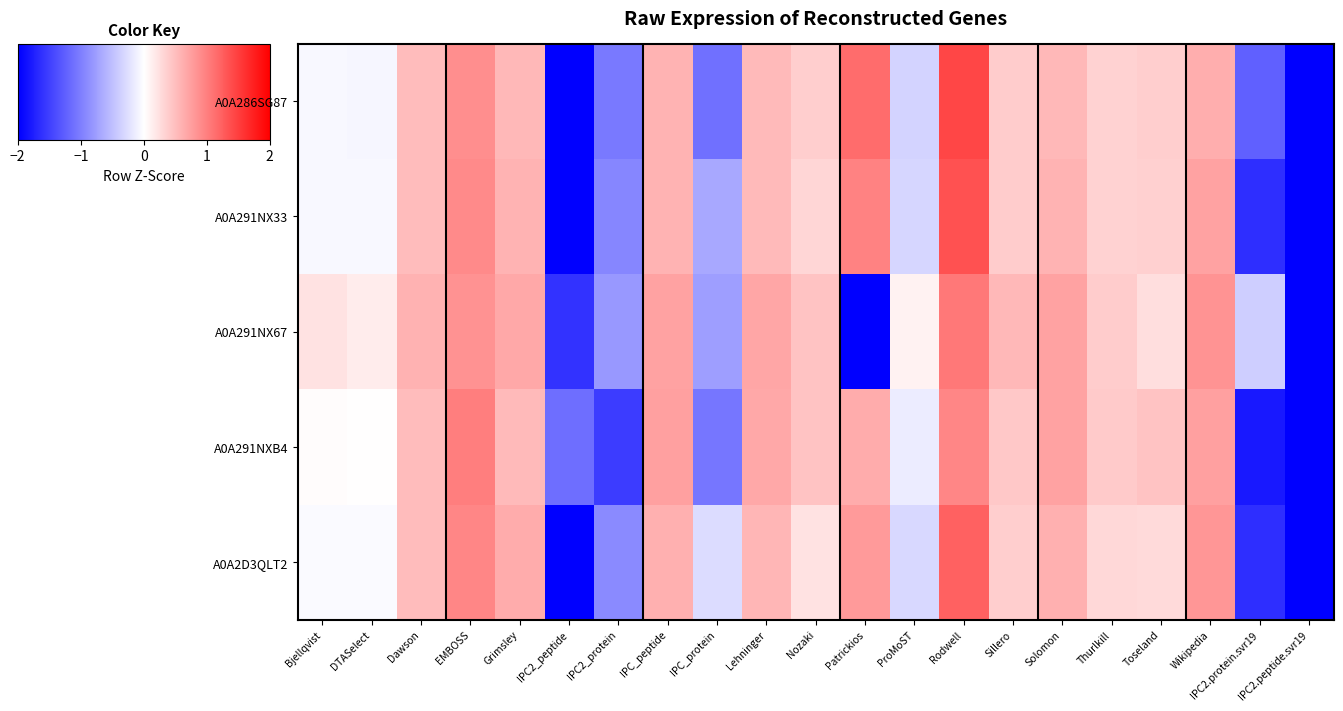

How many categories are shown in the chart?

21